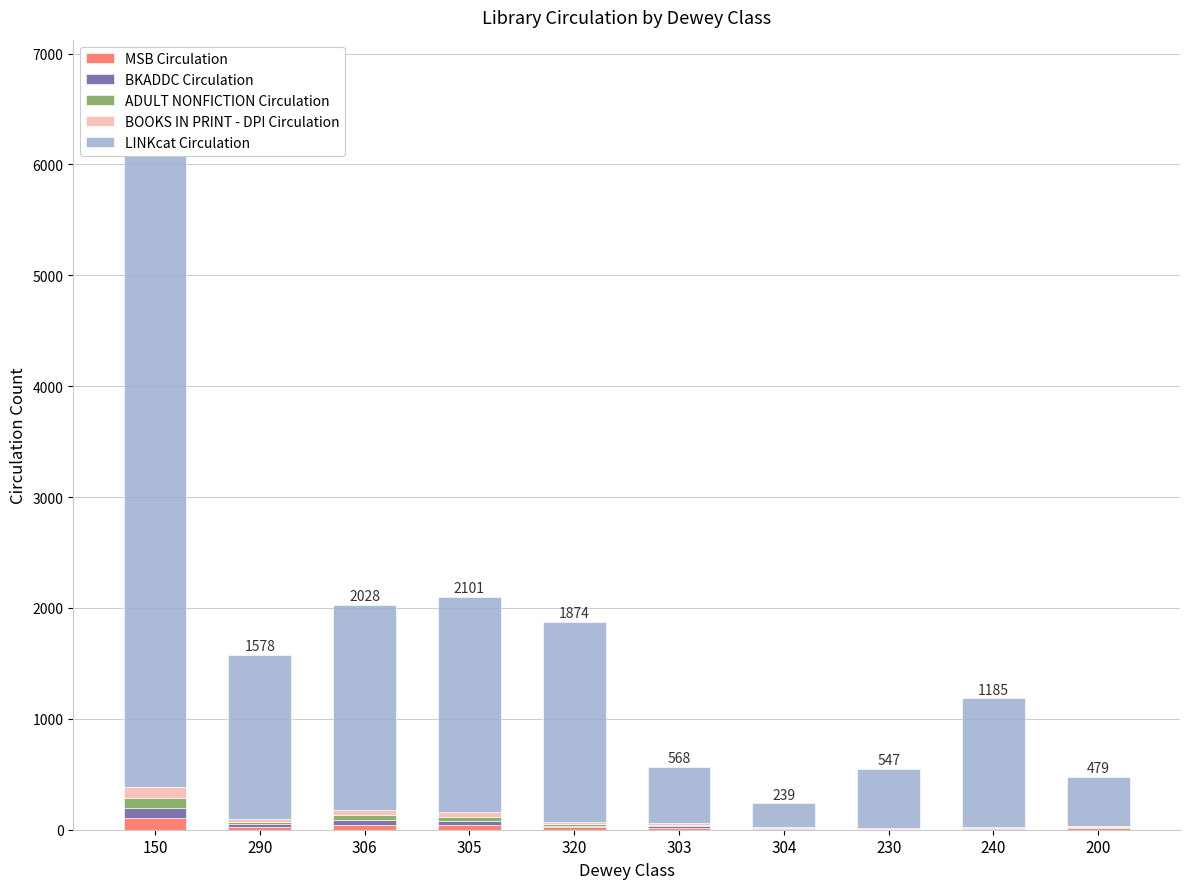

The BKADDC Circulation series shows 15 at 303. True or false?

True